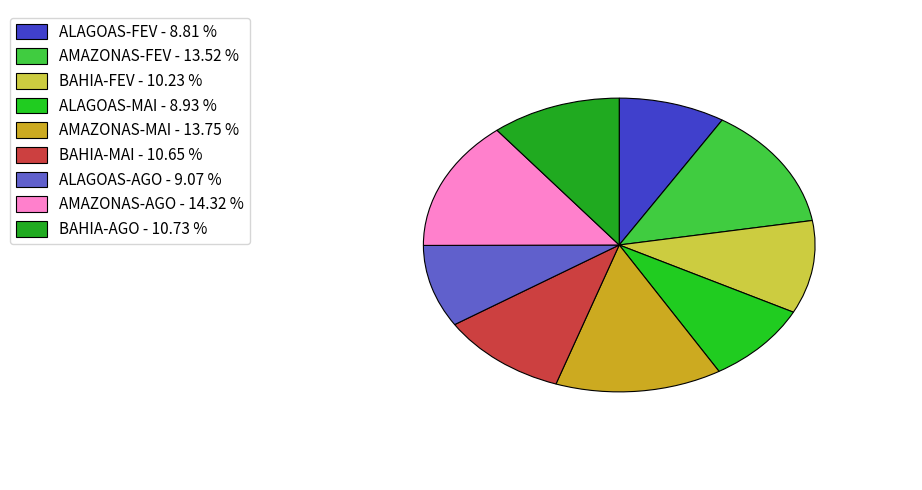

What is the smallest slice in the pie chart?

ALAGOAS-FEV